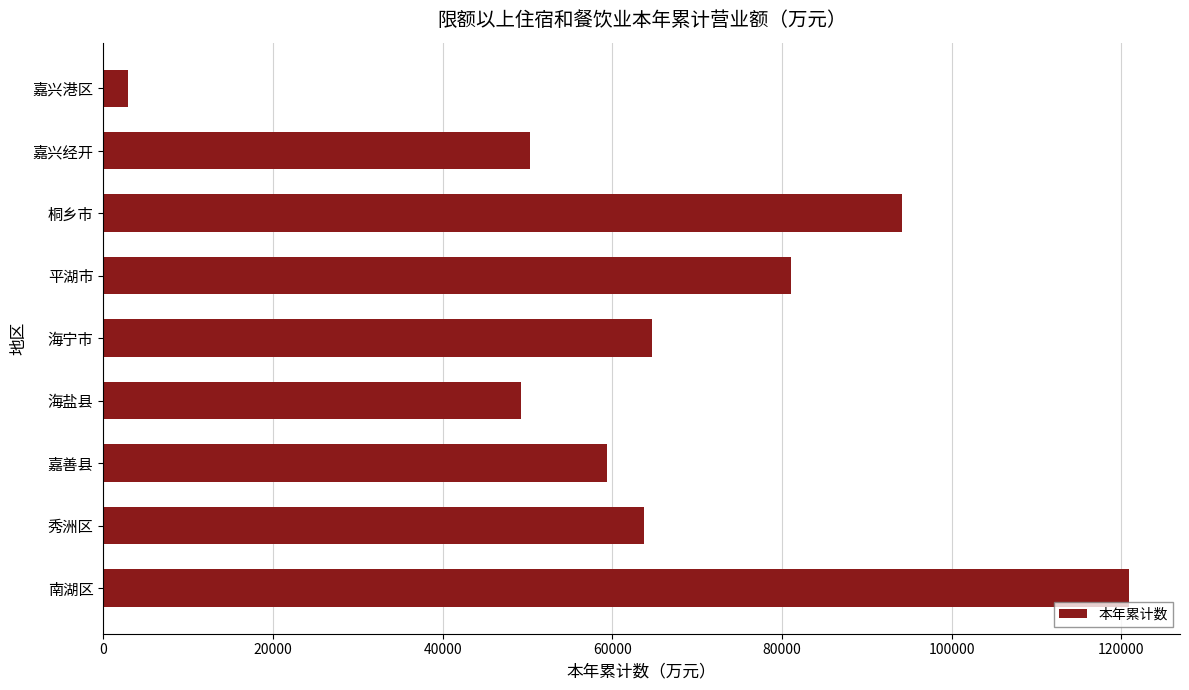

What is the ratio of the value at 嘉善县 to the value at 海宁市?

0.9